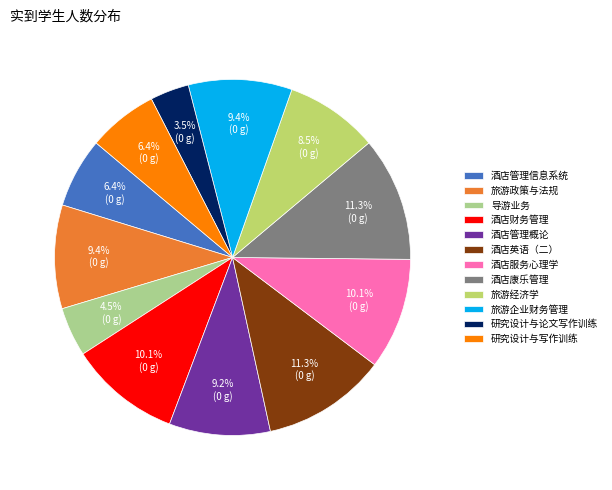

Count the number of slices in the pie.

12